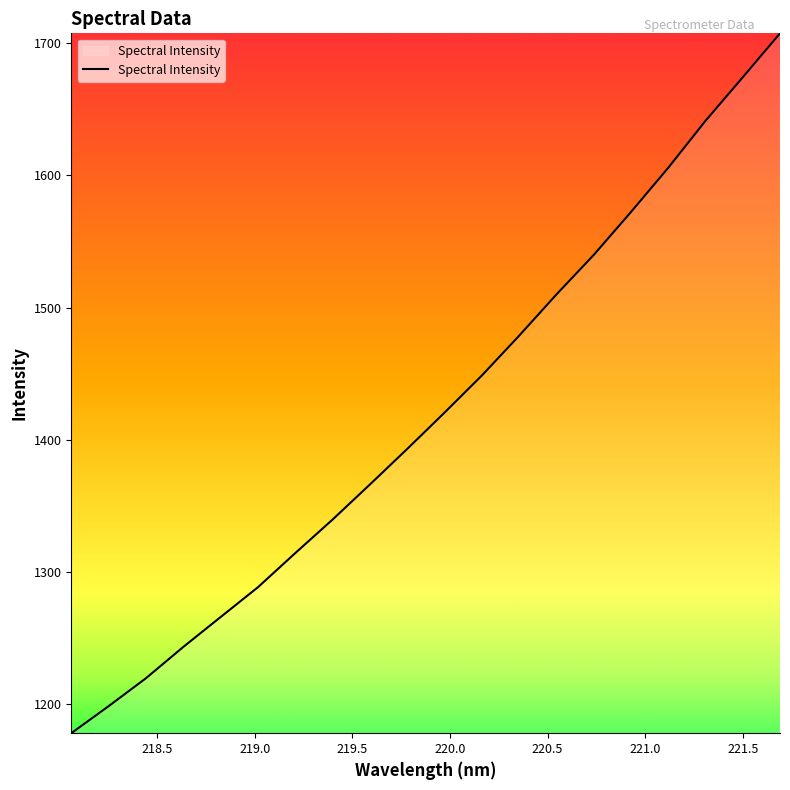

What is the greatest value displayed?

1707.6